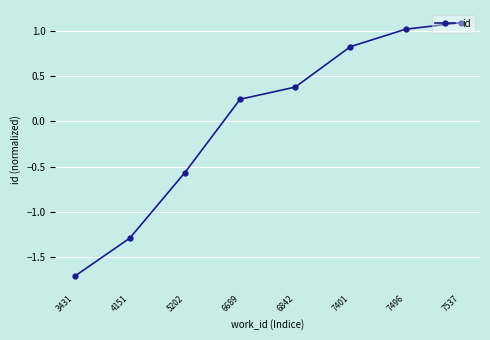

Count the number of values greater than 0.

5